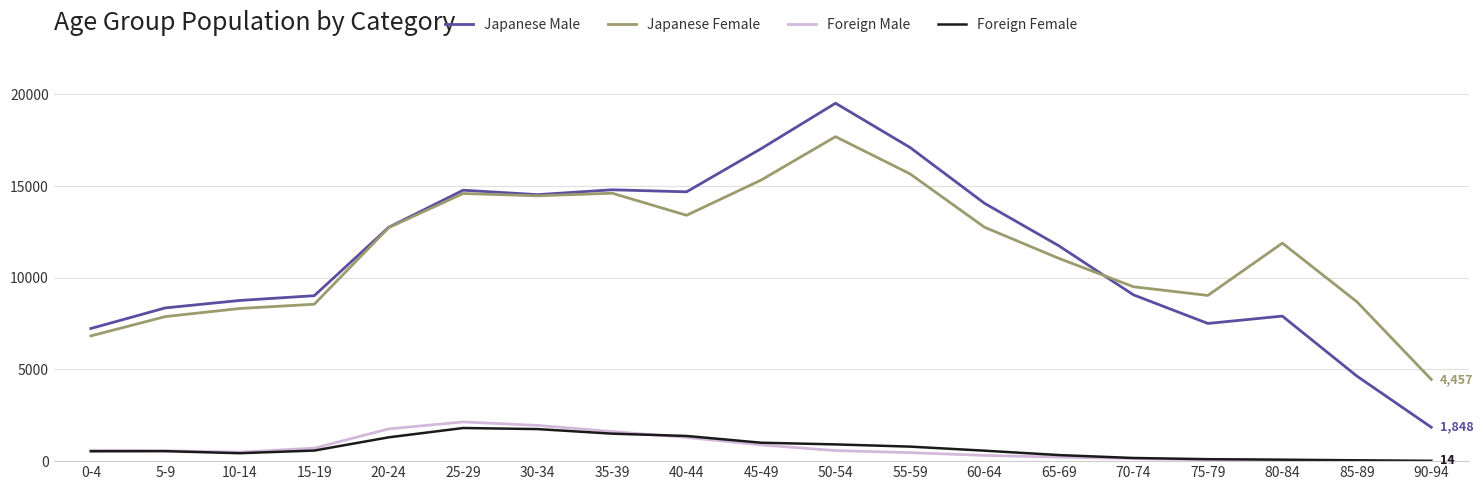

The Foreign Male series shows 3160 at 20-24. True or false?

False